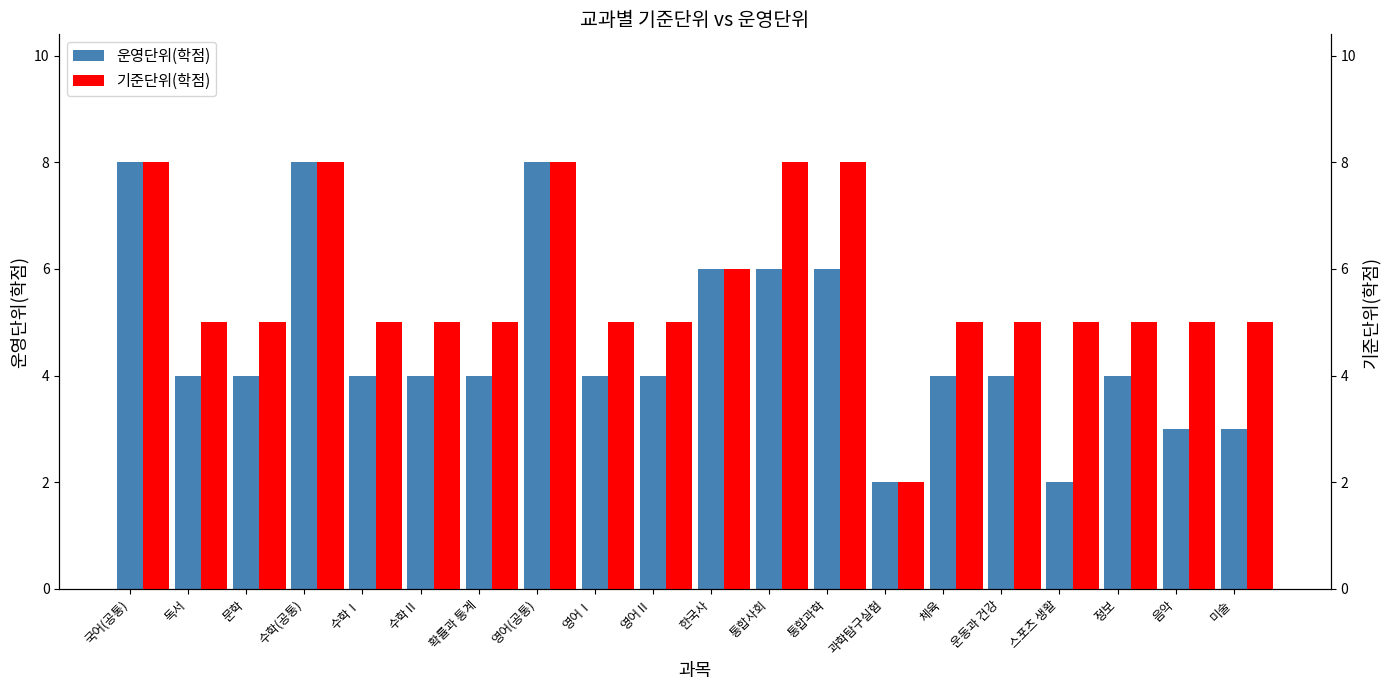

Rank the series by their average value, from lowest to highest.

운영단위(학점), 기준단위(학점)